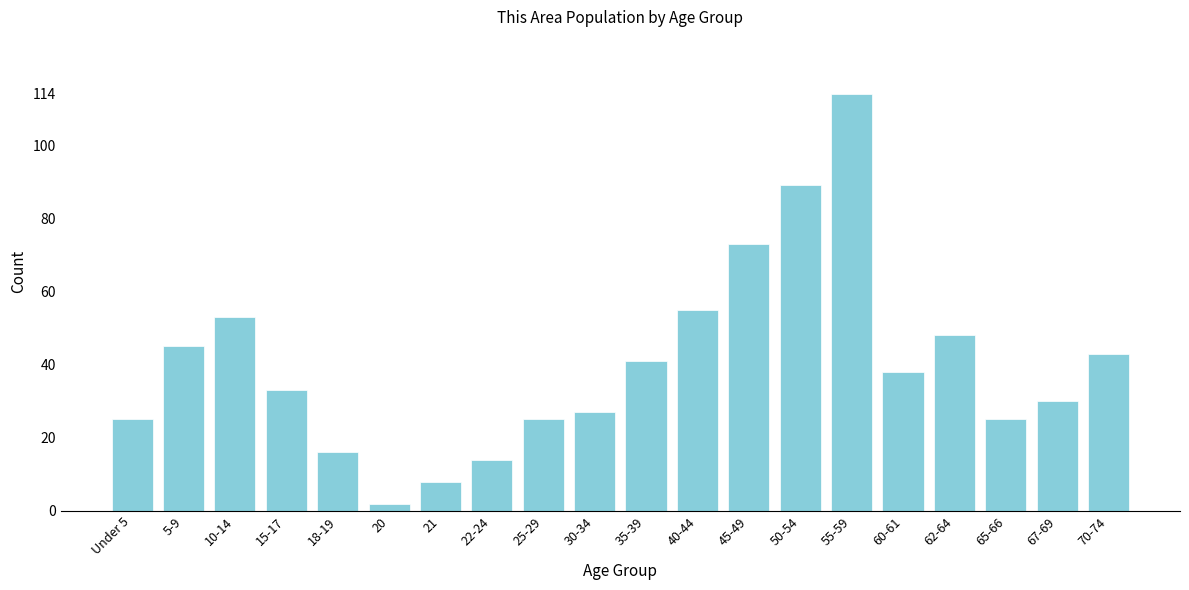

Reading left to right, what are all the values shown in this chart?

Under 5=25	5-9=45	10-14=53	15-17=33	18-19=16	20=2	21=8	22-24=14	25-29=25	30-34=27	35-39=41	40-44=55	45-49=73	50-54=89	55-59=114	60-61=38	62-64=48	65-66=25	67-69=30	70-74=43